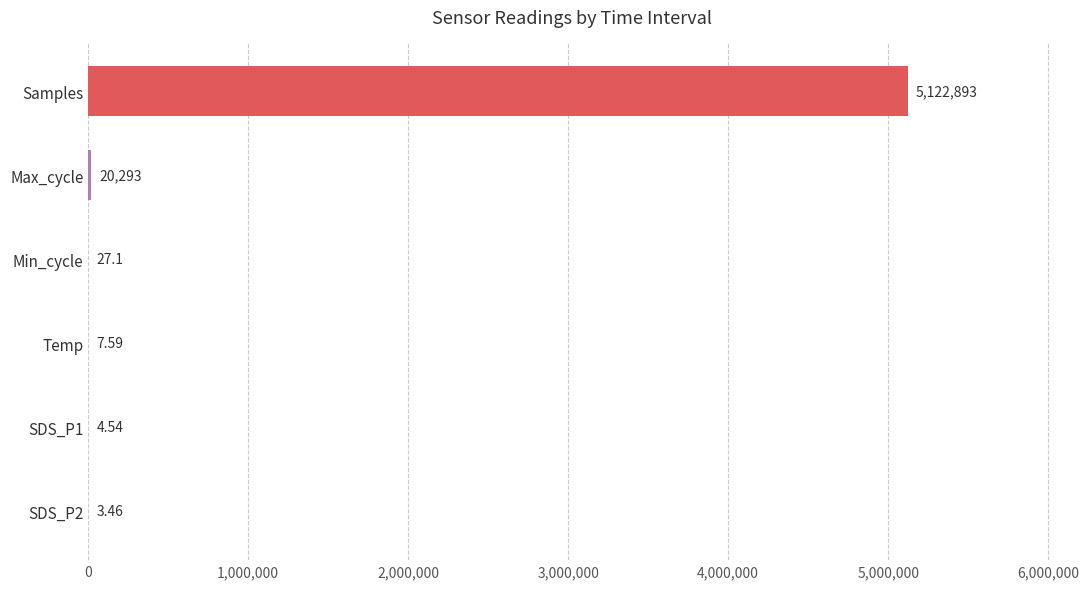

At which category does the chart reach its peak across all series?

Samples